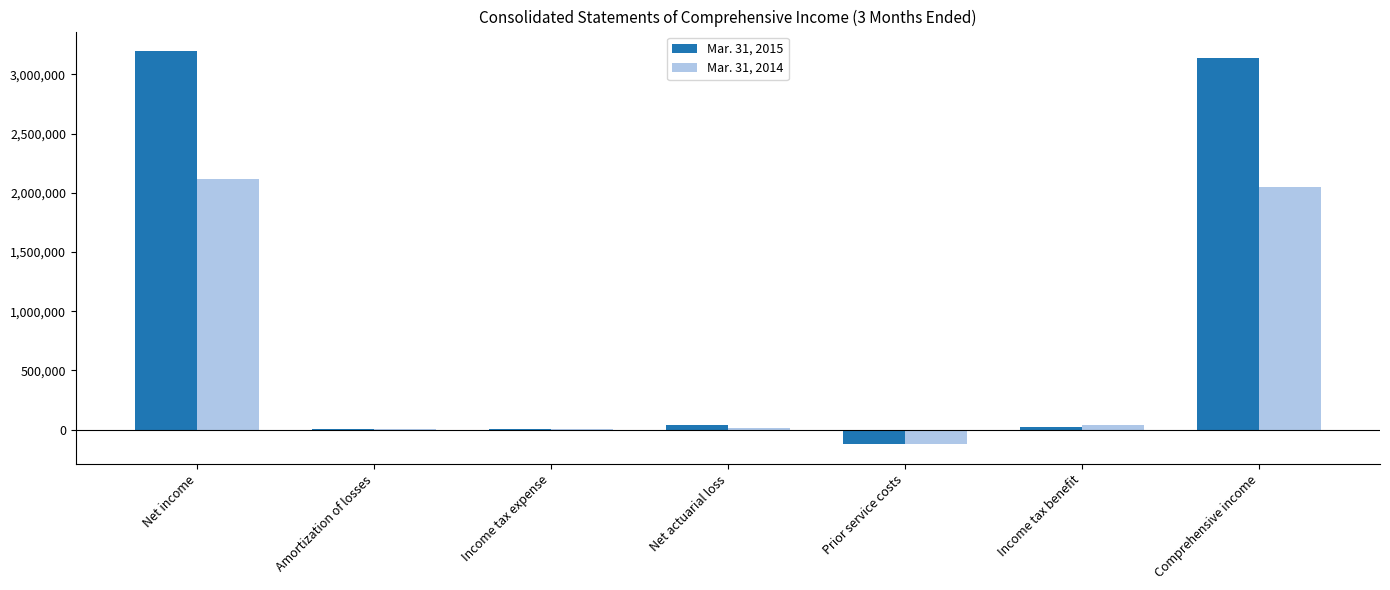

Between Net income and Prior service costs, which series saw the biggest shift?

Mar. 31, 2015